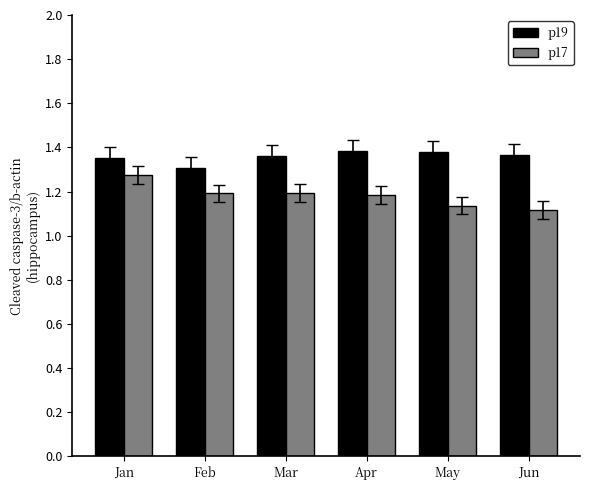

How many categories are shown in the chart?

6